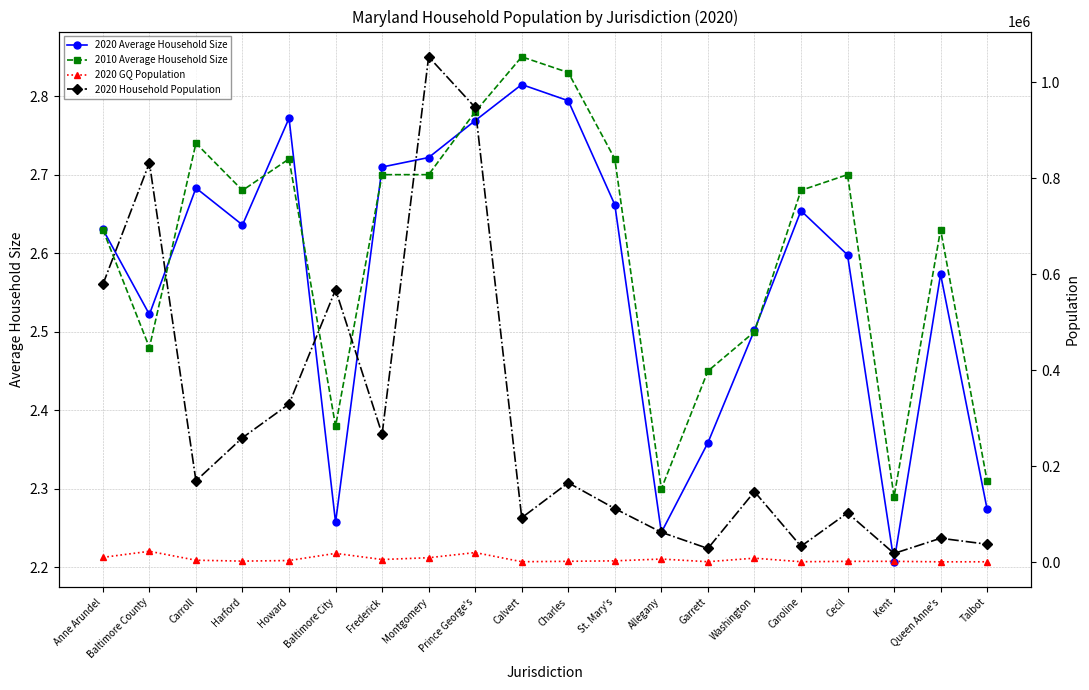

Reading left to right, what are all the values shown in this chart?

2020 Average Household Size: 2.6	2.5	2.7	2.6	2.8	2.3	2.7	2.7	2.8	2.8	2.8	2.7	2.2	2.4	2.5	2.7	2.6	2.2	2.6	2.3
2010 Average Household Size: 2.6	2.5	2.7	2.7	2.7	2.4	2.7	2.7	2.8	2.9	2.8	2.7	2.3	2.5	2.5	2.7	2.7	2.3	2.6	2.3
2020 GQ Population: 9659.0	22328.0	3728.0	1856.0	3077.0	18001.0	5194.0	8918.0	19683.0	589.0	1464.0	2397.0	6163.0	610.0	7984.0	576.0	1372.0	1375.0	365.0	468.0
2020 Household Population: 578602.0	832207.0	169163.0	259068.0	329240.0	567707.0	266523.0	1053143.0	947518.0	92194.0	165153.0	111380.0	61943.0	28196.0	146721.0	32717.0	102353.0	17823.0	49509.0	37058.0